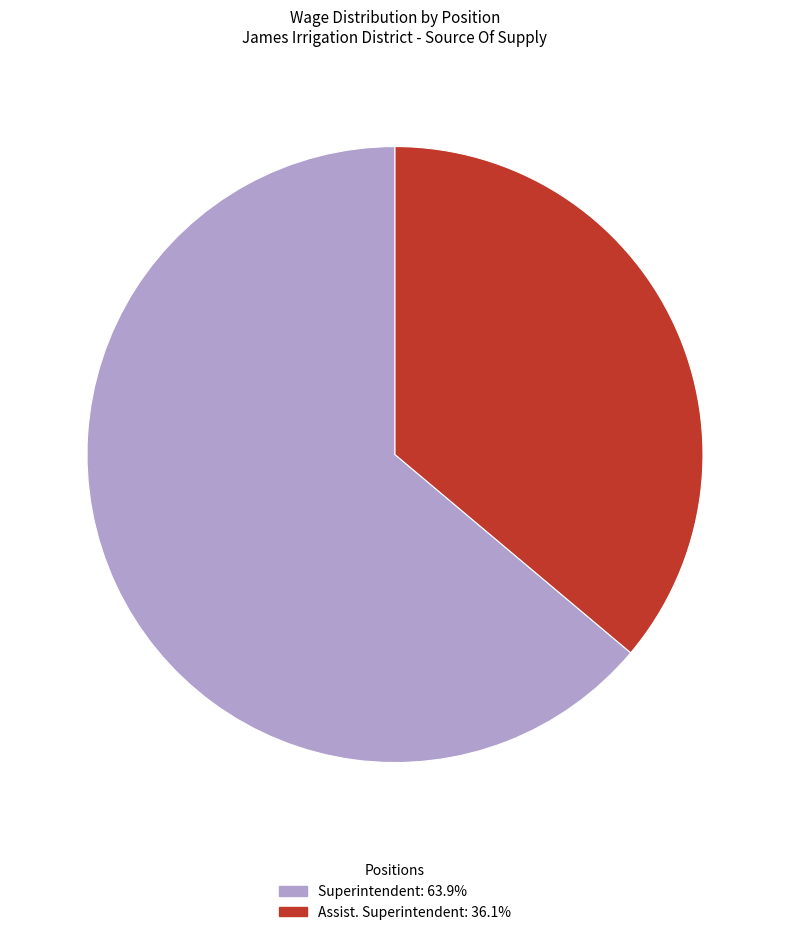

Do Assist. Superintendent and Superintendent together represent more than half of the pie?

Yes